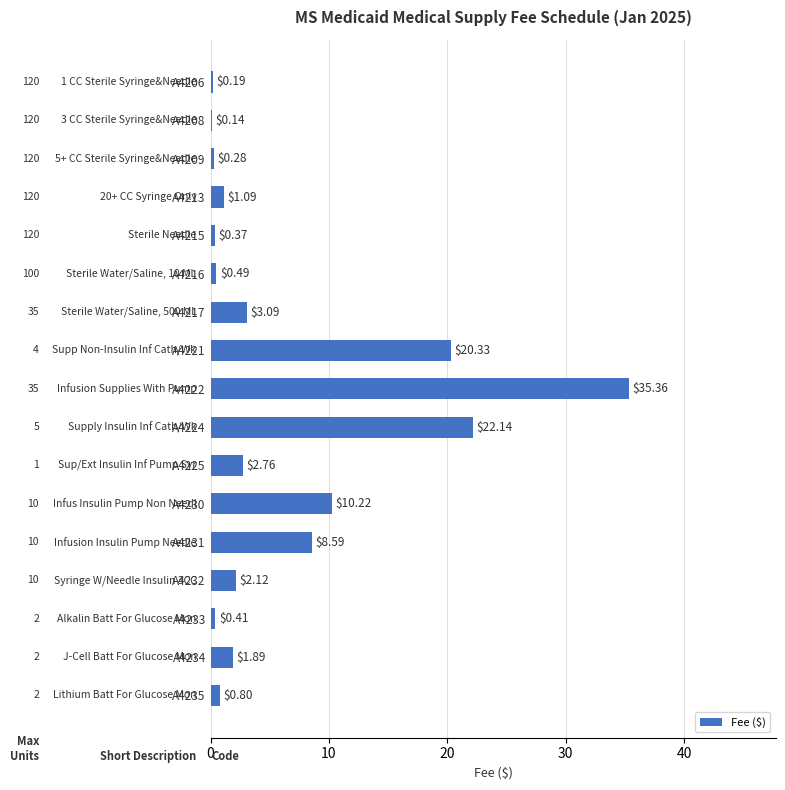

Count the number of categories in the chart.

17